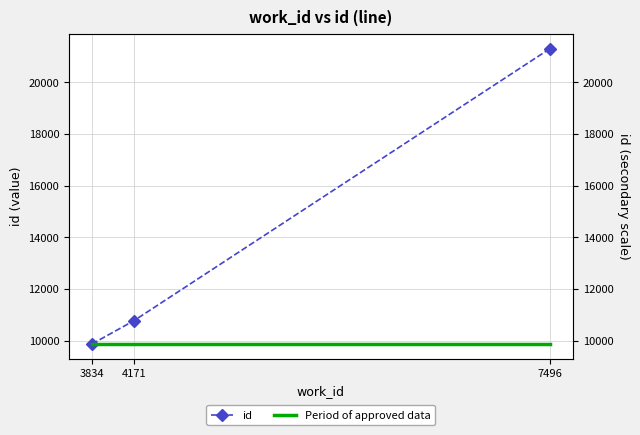

Where is id nearest to the value 15588?

4171